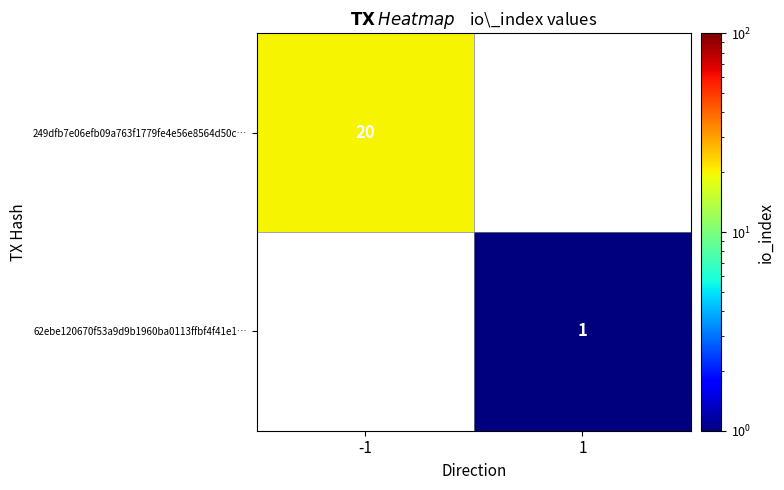

The value of 249dfb7e06efb09a763f1779fe4e56e8564d50c… at -1 is 20. True or false?

True